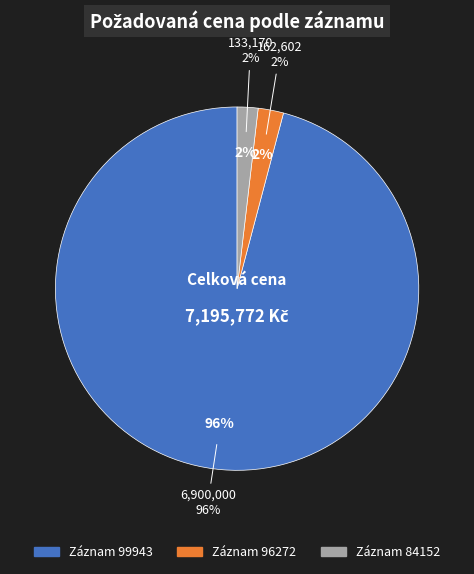

To the nearest percent, what portion does 84152 represent?

2%